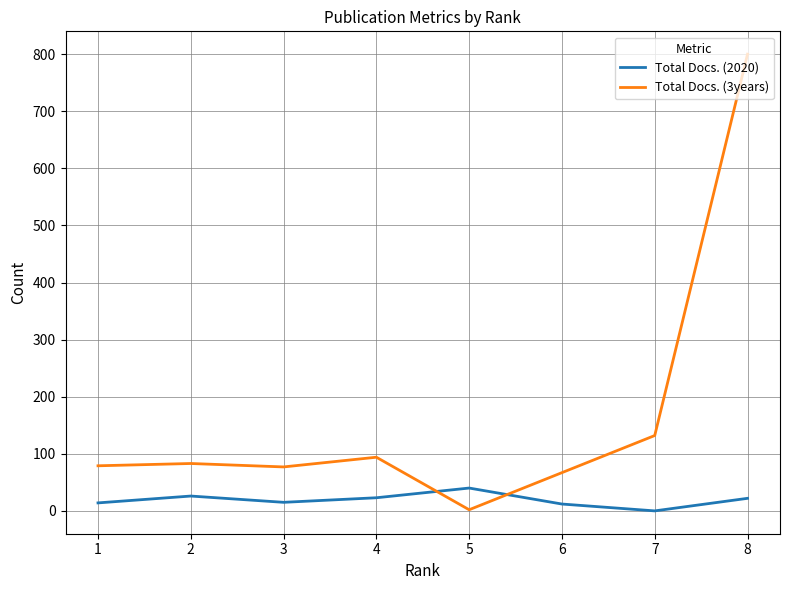

The value of Total Docs. (3years) at 6 is 67. True or false?

True